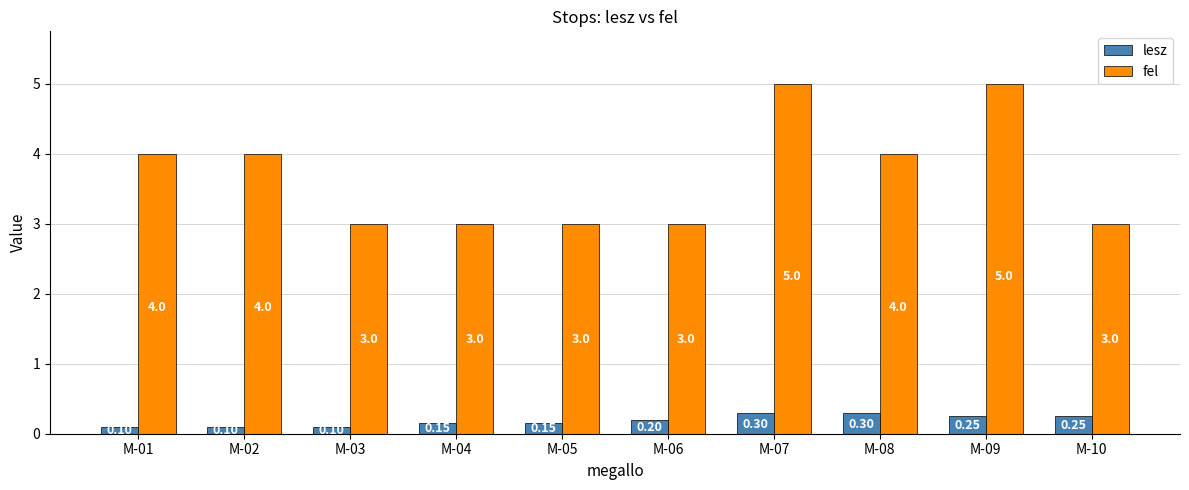

Which series changed the most between M-04 and M-09?

fel